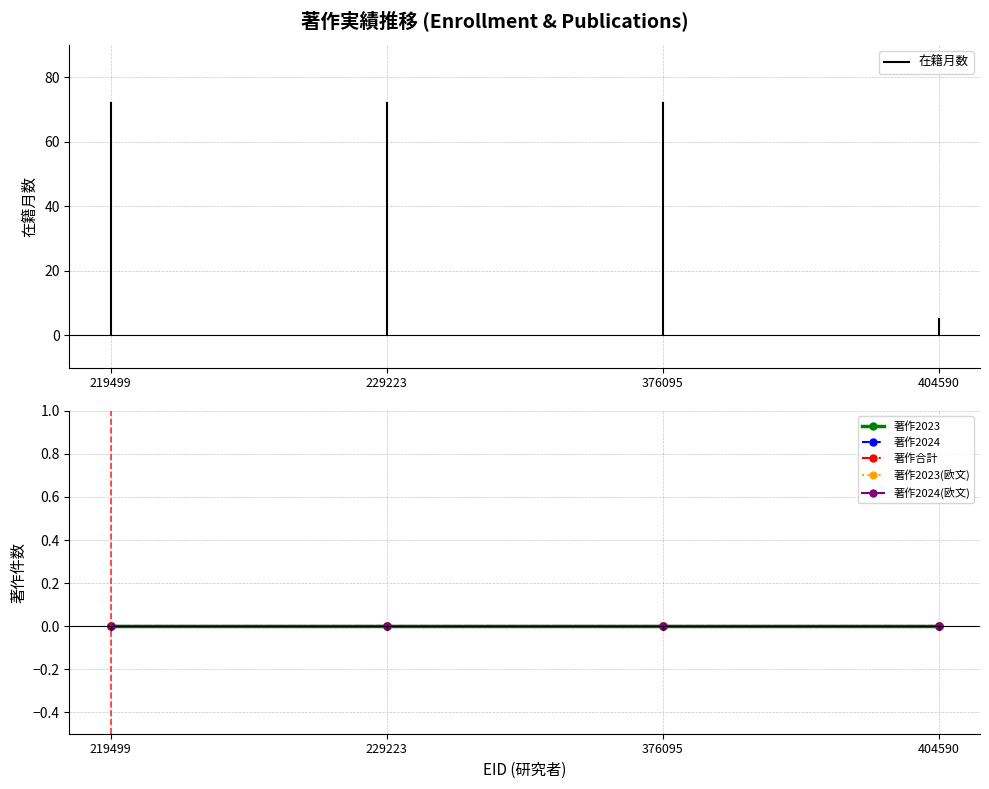

Rank the categories by 著作2023 value from lowest to highest.

219499, 229223, 376095, 404590